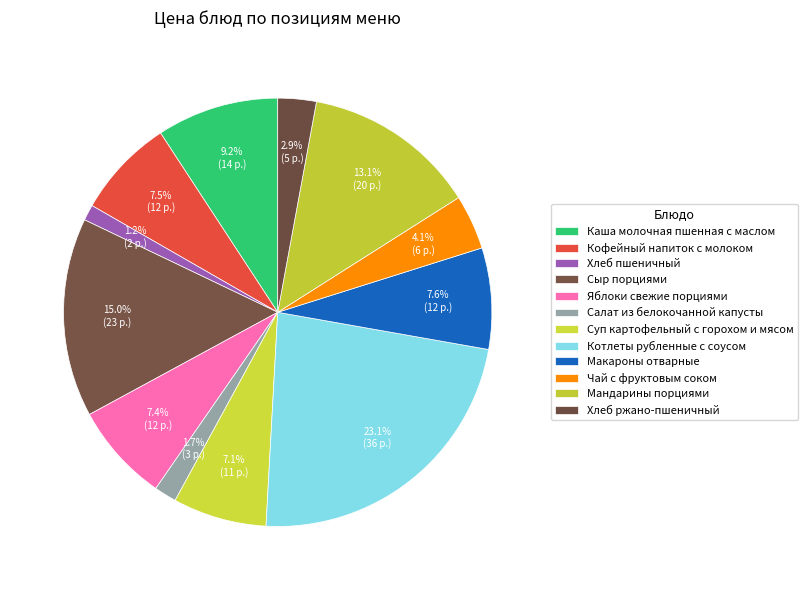

How many slices are in this pie chart?

12